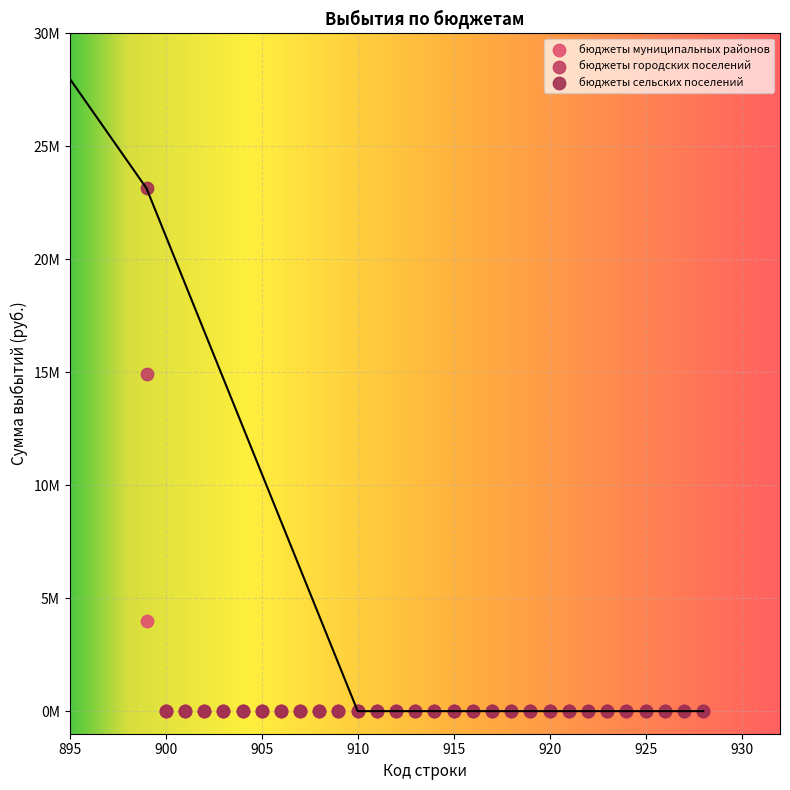

What are all the series names shown in the legend?

бюджеты муниципальных районов, бюджеты городских поселений, бюджеты сельских поселений